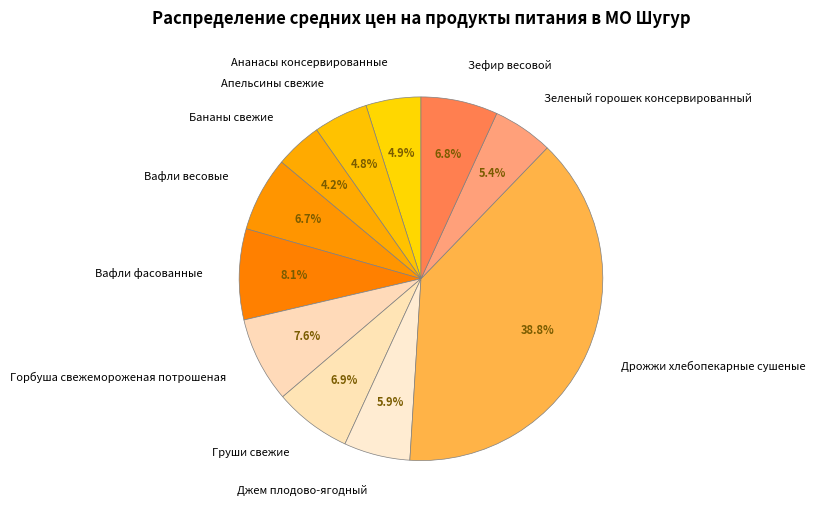

To the nearest percent, what is the average slice percentage?

9%